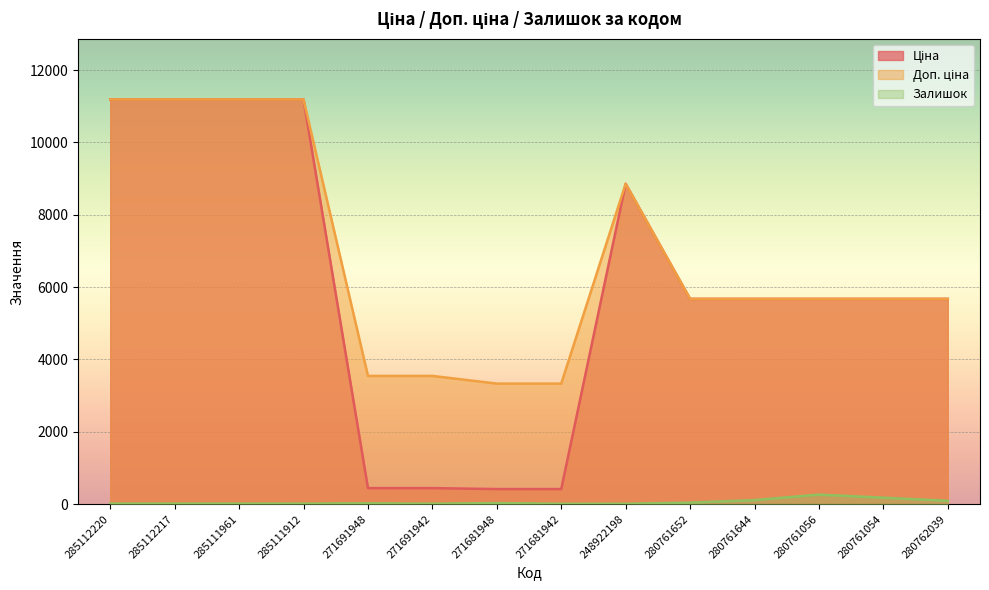

Which category has the highest value across all series?

285112220